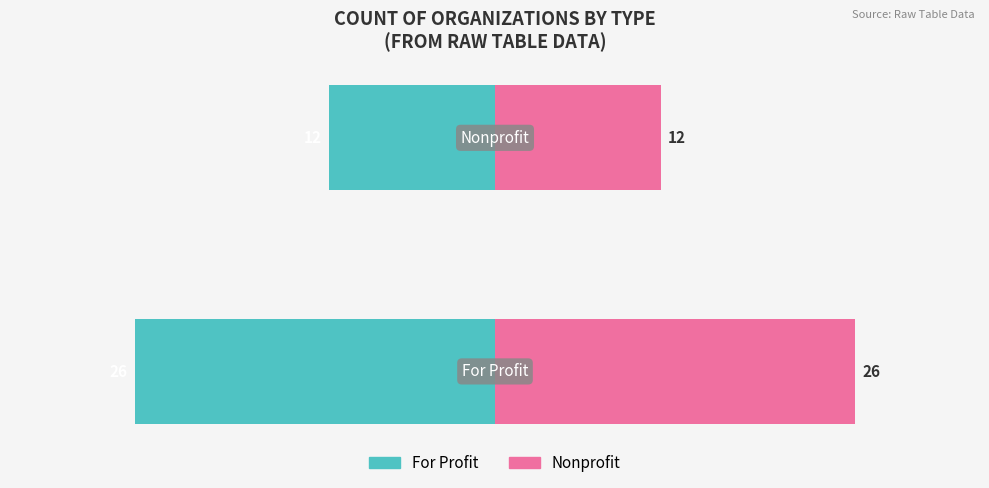

True or false: Nonprofit has a value of 12 at 1.

True